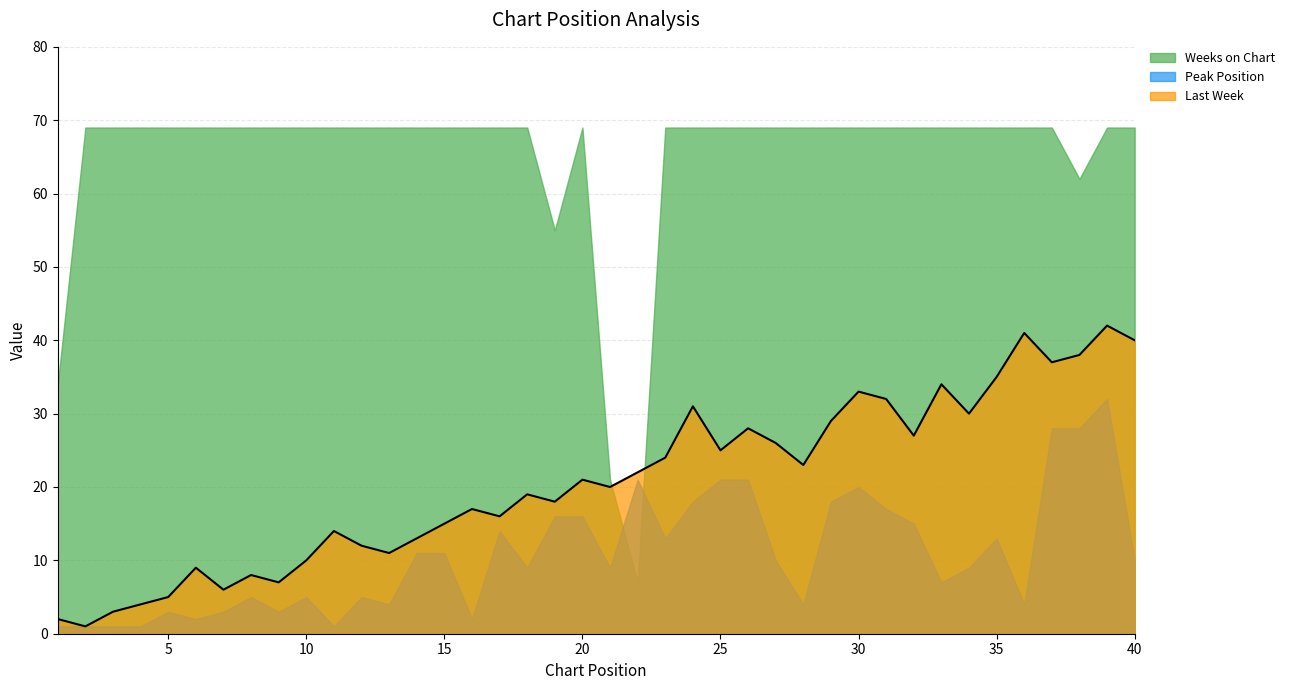

Reading right to left, what are all the values shown in this chart?

Last Week: 40=40	39=42	38=38	37=37	36=41	35=35	34=30	33=34	32=27	31=32	30=33	29=29	28=23	27=26	26=28	25=25	24=31	23=24	22=22	21=20	20=21	19=18	18=19	17=16	16=17	15=15	14=13	13=11	12=12	11=14	10=10	9=7	8=8	7=6	6=9	5=5	4=4	3=3	2=1	1=2
Peak Position: 40=10	39=32	38=28	37=28	36=4	35=13	34=9	33=7	32=15	31=17	30=20	29=18	28=4	27=10	26=21	25=21	24=18	23=13	22=21	21=9	20=16	19=16	18=9	17=14	16=2	15=11	14=11	13=4	12=5	11=1	10=5	9=3	8=5	7=3	6=2	5=3	4=1	3=1	2=1	1=1
Weeks on Chart: 40=69	39=69	38=62	37=69	36=69	35=69	34=69	33=69	32=69	31=69	30=69	29=69	28=69	27=69	26=69	25=69	24=69	23=69	22=7	21=21	20=69	19=55	18=69	17=69	16=69	15=69	14=69	13=69	12=69	11=69	10=69	9=69	8=69	7=69	6=69	5=69	4=69	3=69	2=69	1=34